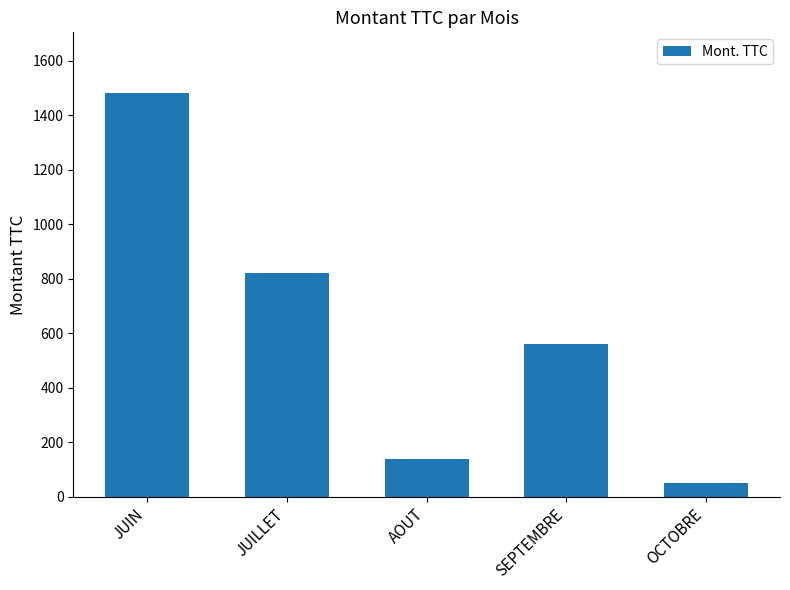

True or false: the data shows 140 at AOUT.

True